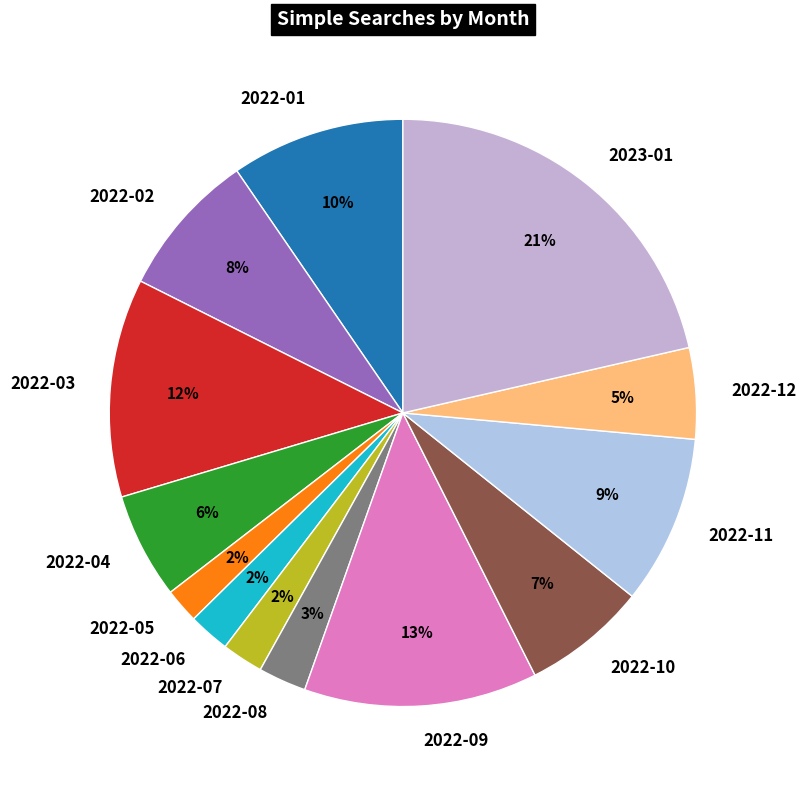

Approximately how many times larger is the value at 2022-10 compared to 2022-12?

1.4